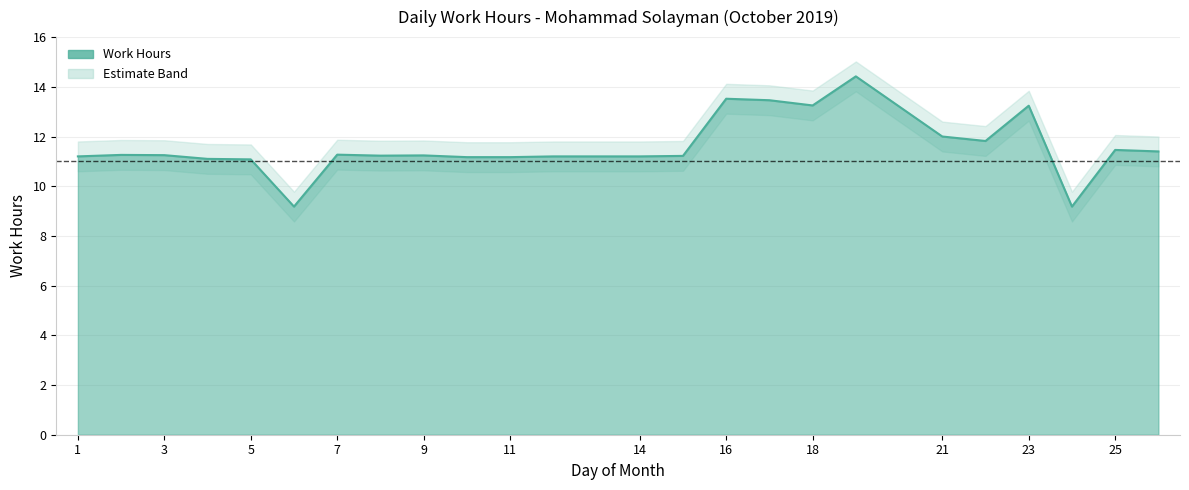

Which category has the highest value in the Upper Band series?

19